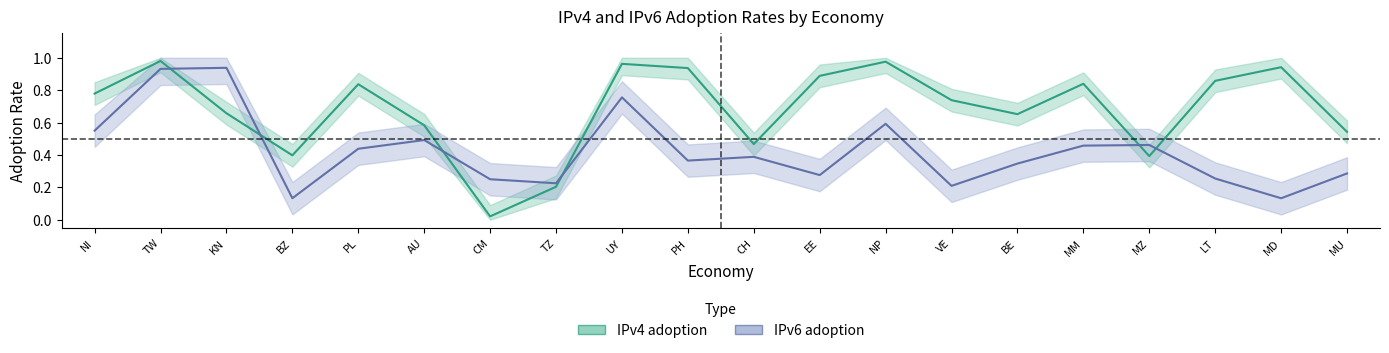

True or false: ipv4 and ipv6 cross at least once.

True